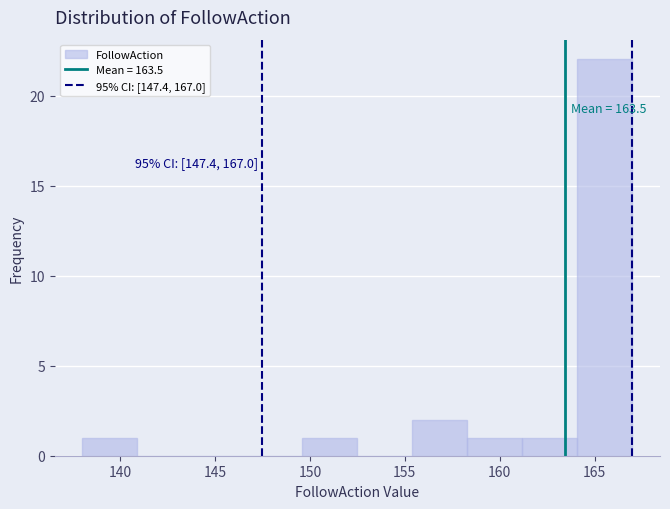

Over which range of the x-axis is the bar tallest?

164.1 to 167.0